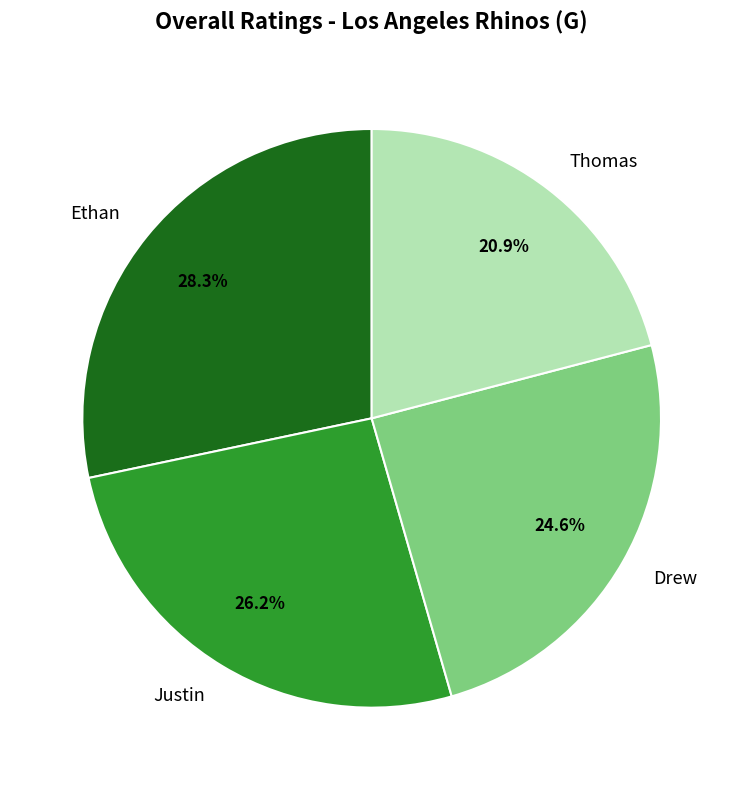

How many segments does this pie chart have?

4